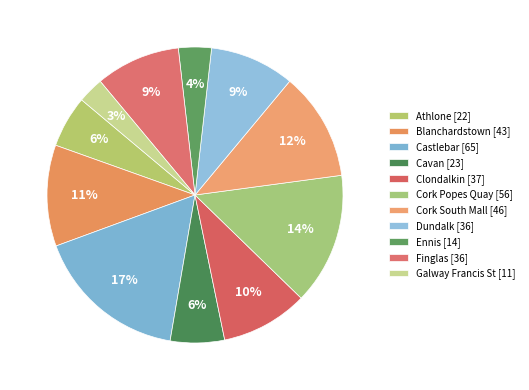

How many segments does this pie chart have?

11